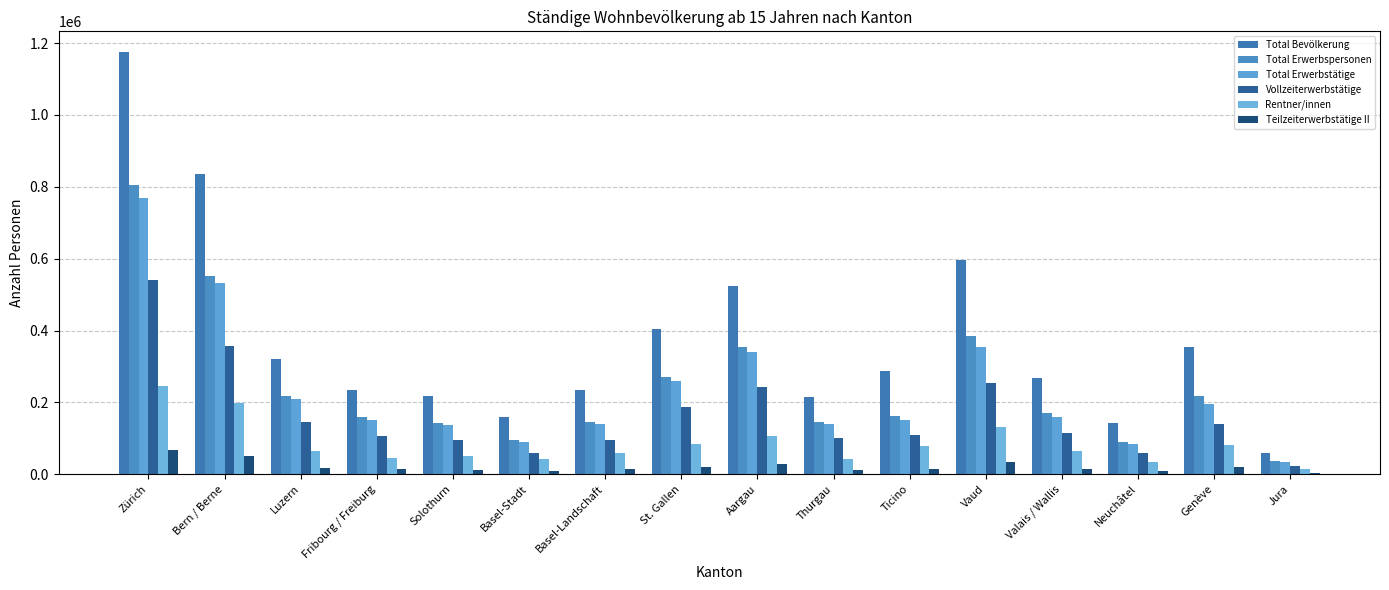

How many series are shown in this chart?

6